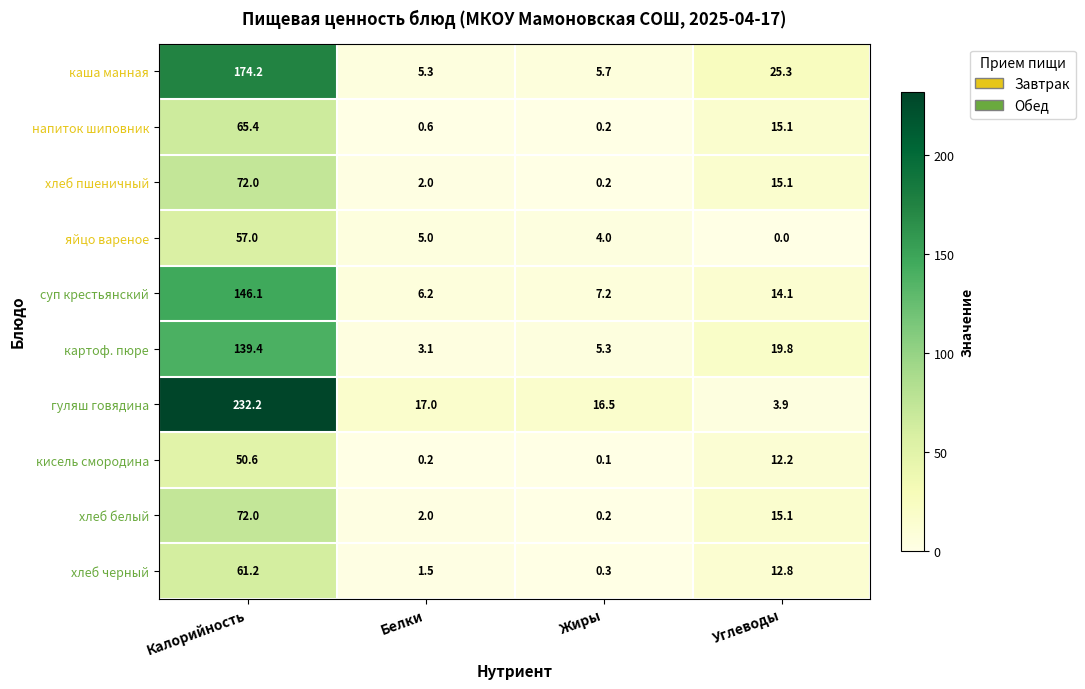

What is the average value of the хлеб пшеничный series?

22.3